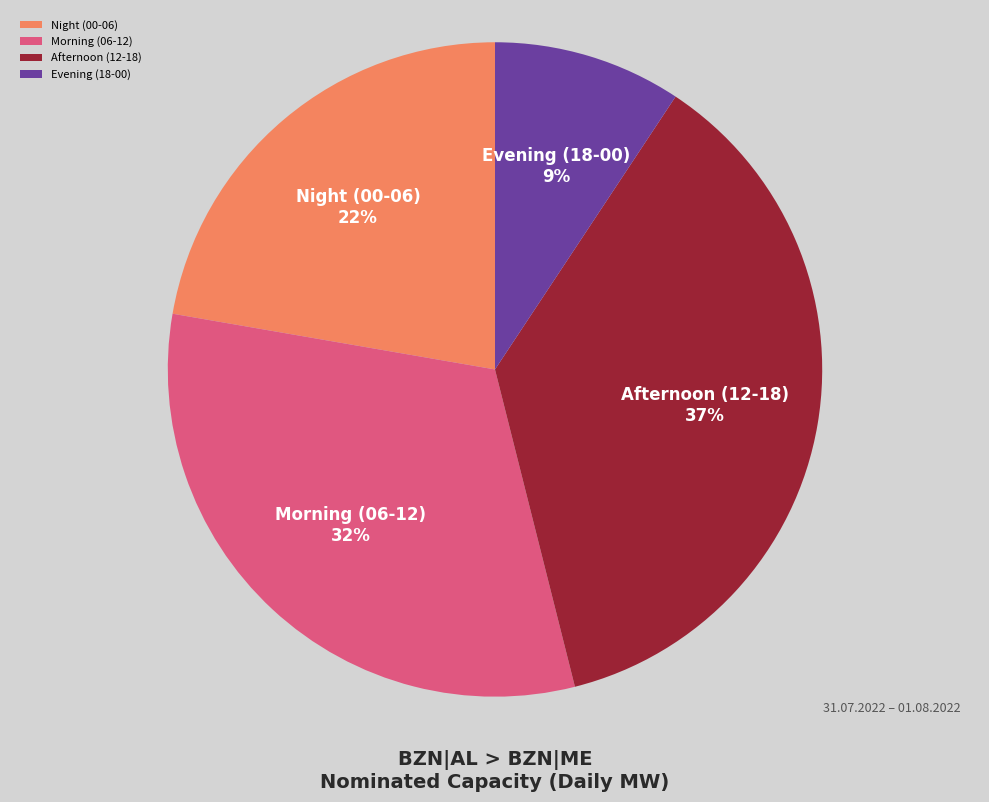

To the nearest percent, what percentage of the pie is Afternoon (12-18)?

37%